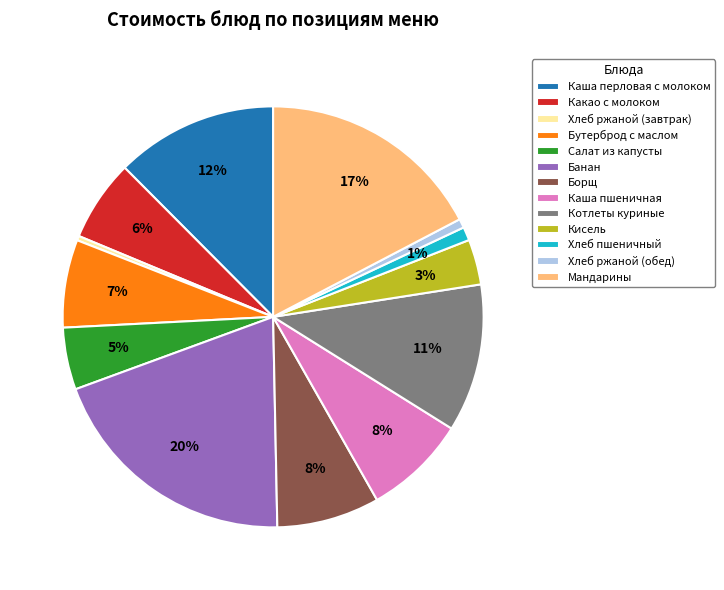

To the nearest percent, what portion does Каша пшеничная represent?

8%